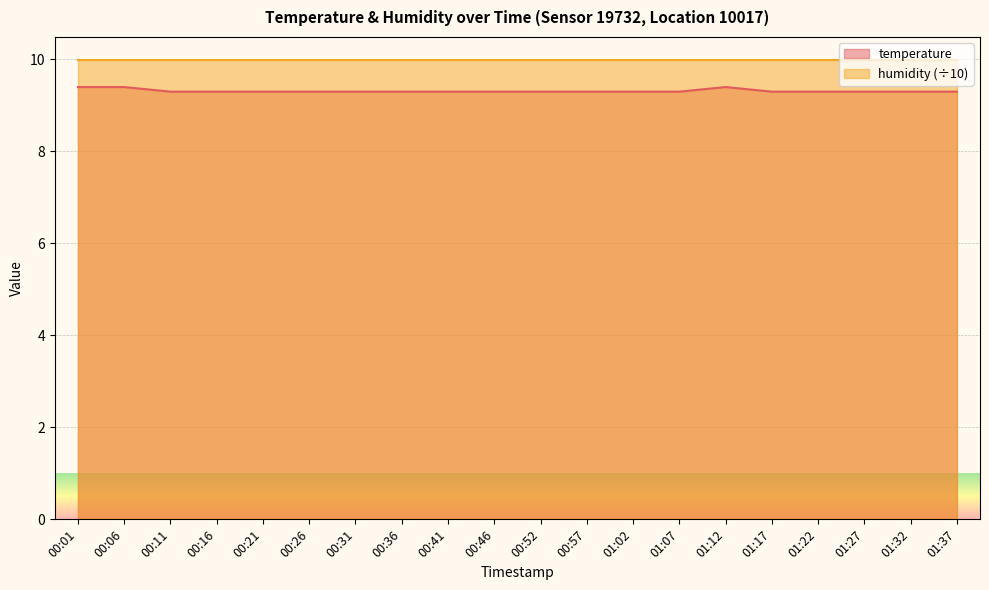

How many values are between 9 and 10?

20